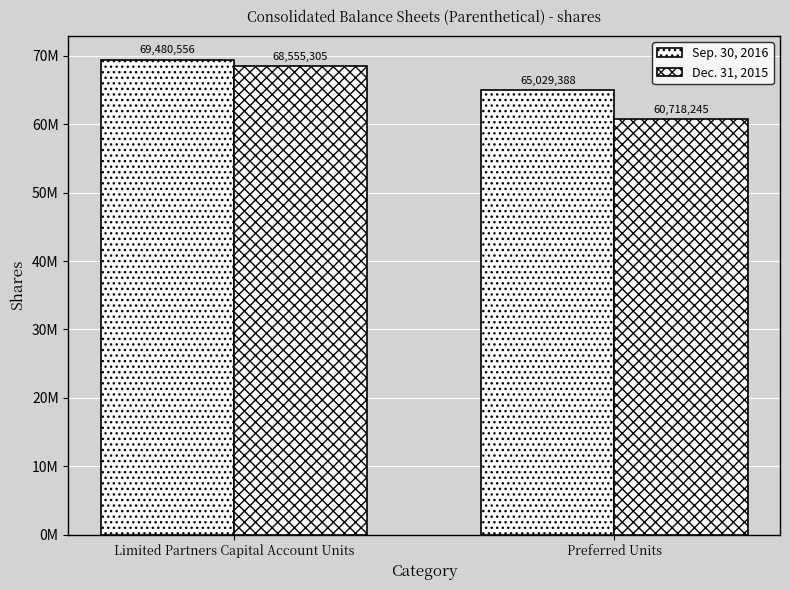

Does the chart contain any negative values?

No